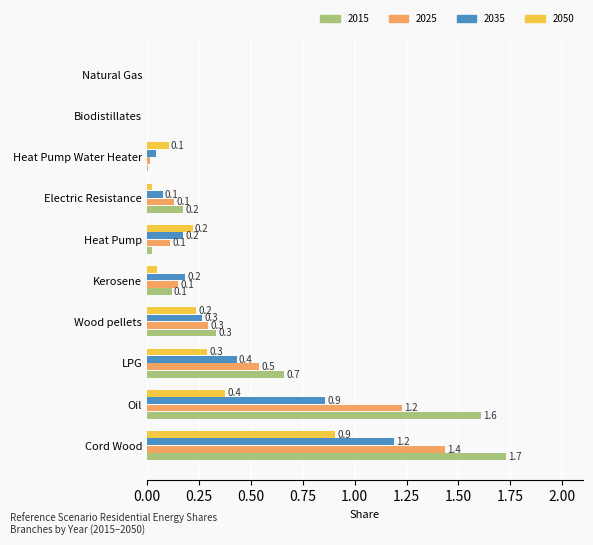

Which series changed the most between Cord Wood and LPG?

2015